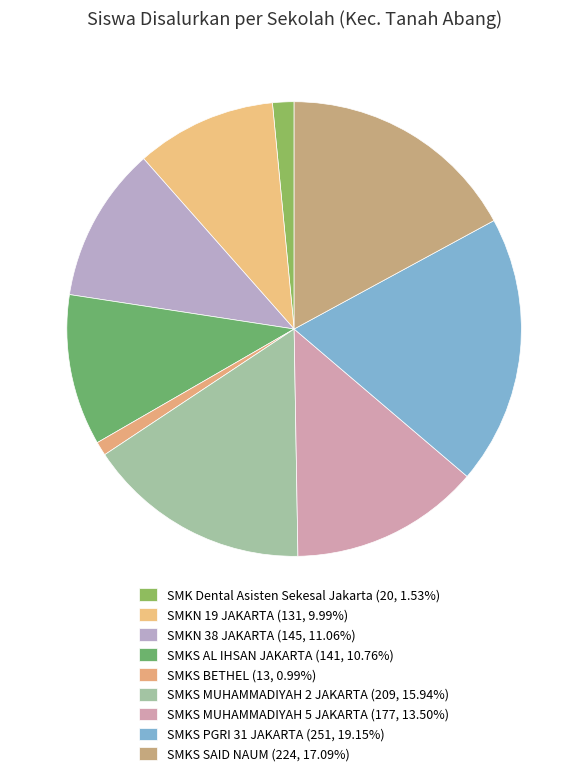

What is the ratio of the value at SMKS MUHAMMADIYAH 5 JAKARTA to the value at SMKN 19 JAKARTA?

1.4